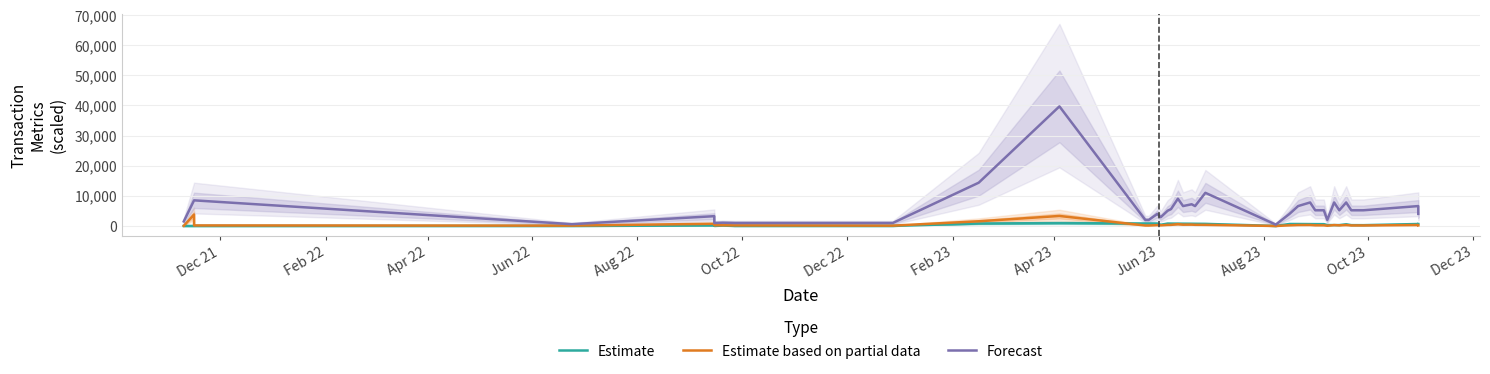

True or false: Forecast and Estimate intersect in this chart.

False